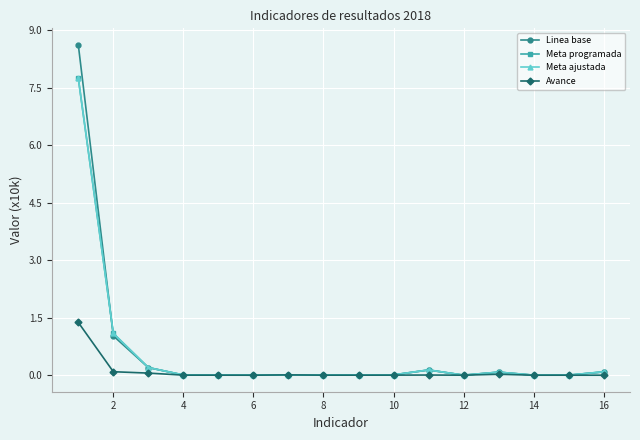

What are all the series names shown in the legend?

Linea base, Meta programada, Meta ajustada, Avance